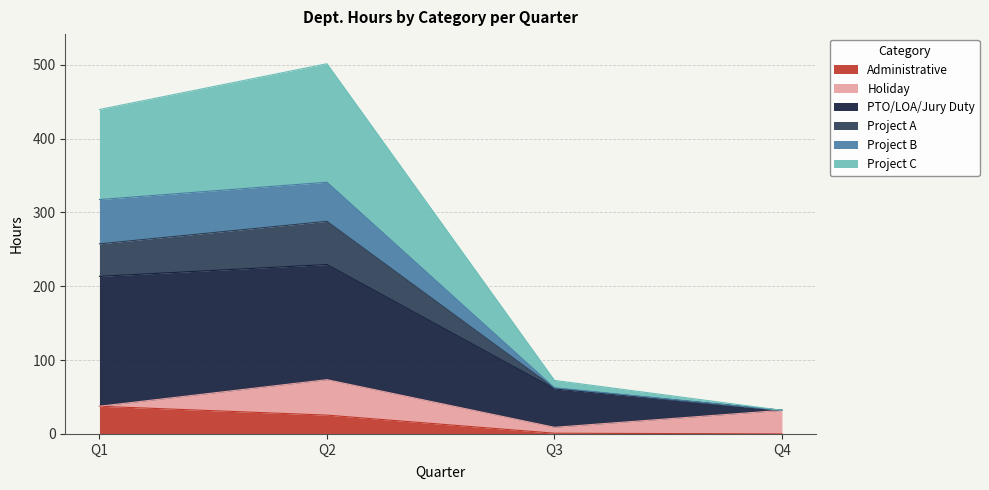

Is it true that Project C equals 21.6 at Q3?

False